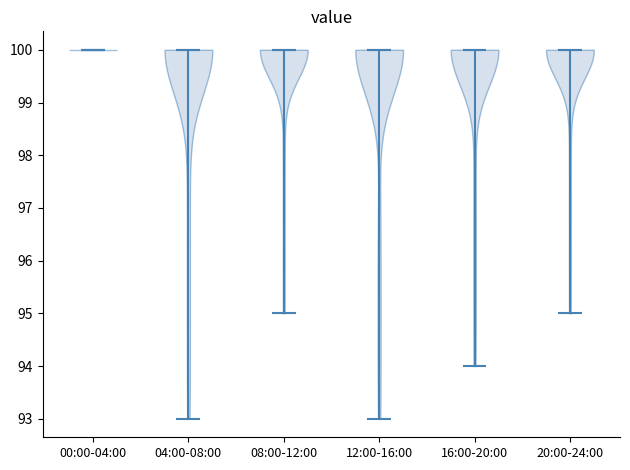

Reading left to right, read every violin against the y-axis: where its median line is, and the lowest and highest points it reaches. The values are not printed on the chart, so give them approximately, as read against the axis.

00:00-04:00: median line 100, lowest point 100, highest point 100
04:00-08:00: median line 100, lowest point 93, highest point 100
08:00-12:00: median line 100, lowest point 95, highest point 100
12:00-16:00: median line 100, lowest point 93, highest point 100
16:00-20:00: median line 100, lowest point 94, highest point 100
20:00-24:00: median line 100, lowest point 95, highest point 100